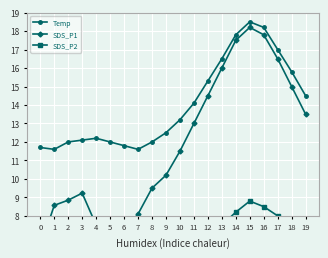

Rank the categories by Temp value from highest to lowest.

15, 16, 14, 17, 13, 18, 12, 19, 11, 10, 9, 4, 3, 2, 5, 8, 6, 0, 1, 7